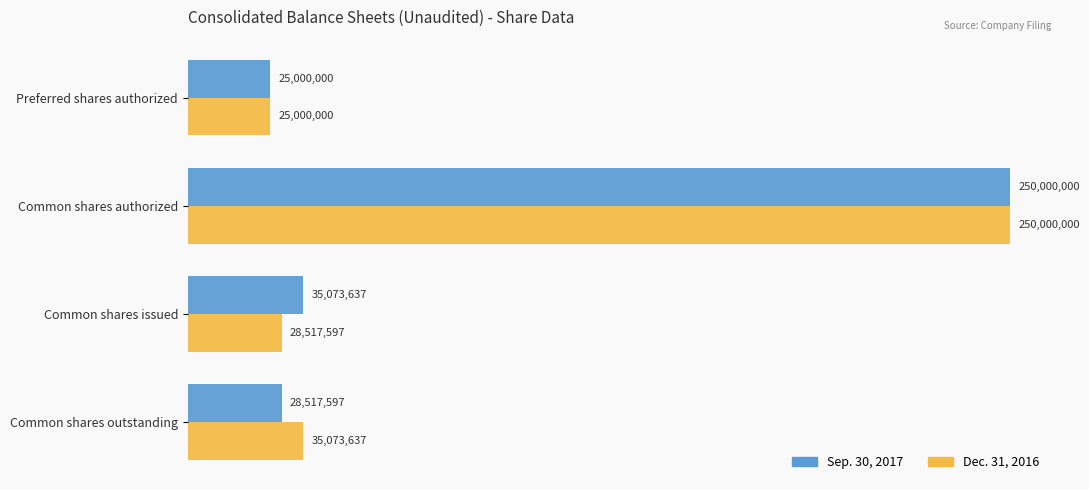

What is the smallest value displayed?

25000000